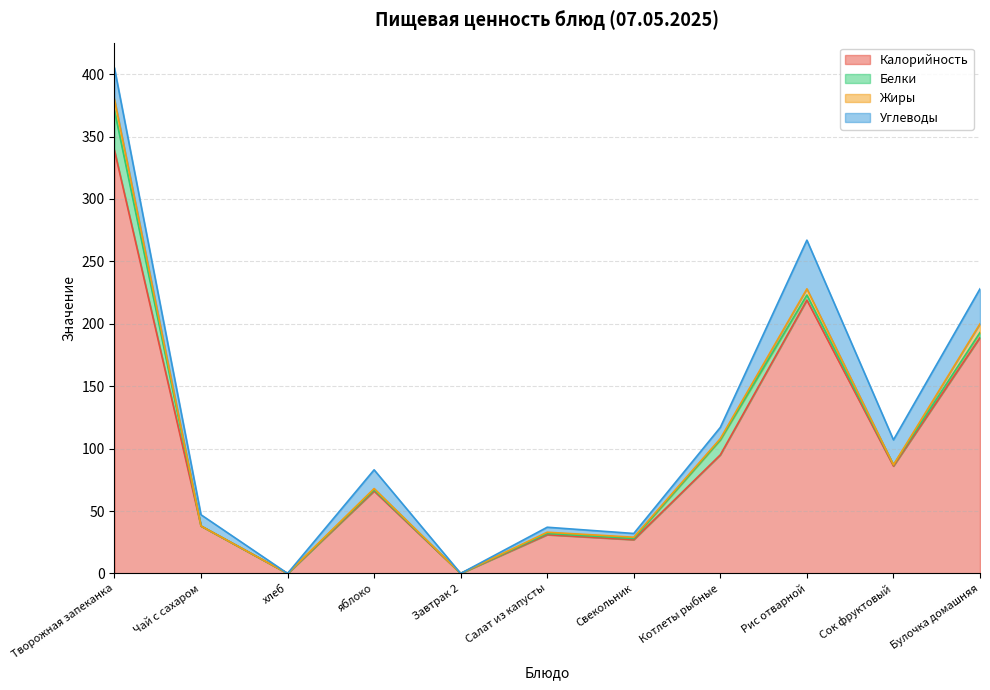

True or false: Калорийность and Углеводы intersect in this chart.

False